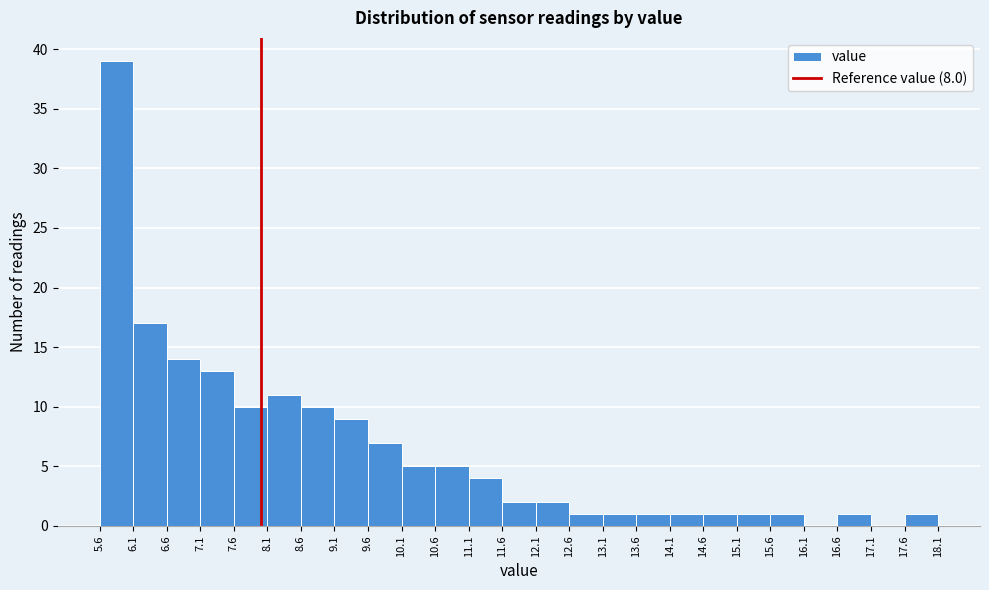

Reading left to right, transcribe this chart: for each bar, give the range it covers on the x-axis and its height. The values are not printed on the chart, so give them approximately, as read against the axis.

5.6 to 6.1: 39
6.1 to 6.6: 17
6.6 to 7.1: 14
7.1 to 7.6: 13
7.6 to 8.1: 10
8.1 to 8.6: 11
8.6 to 9.1: 10
9.1 to 9.6: 9
9.6 to 10.1: 7
10.1 to 10.6: 5
10.6 to 11.1: 5
11.1 to 11.6: 4
11.6 to 12.1: 2
12.1 to 12.6: 2
12.6 to 13.1: 1
13.1 to 13.6: 1
13.6 to 14.1: 1
14.1 to 14.6: 1
14.6 to 15.1: 1
15.1 to 15.6: 1
15.6 to 16.1: 1
16.1 to 16.6: 0
16.6 to 17.1: 1
17.1 to 17.6: 0
17.6 to 18.1: 1